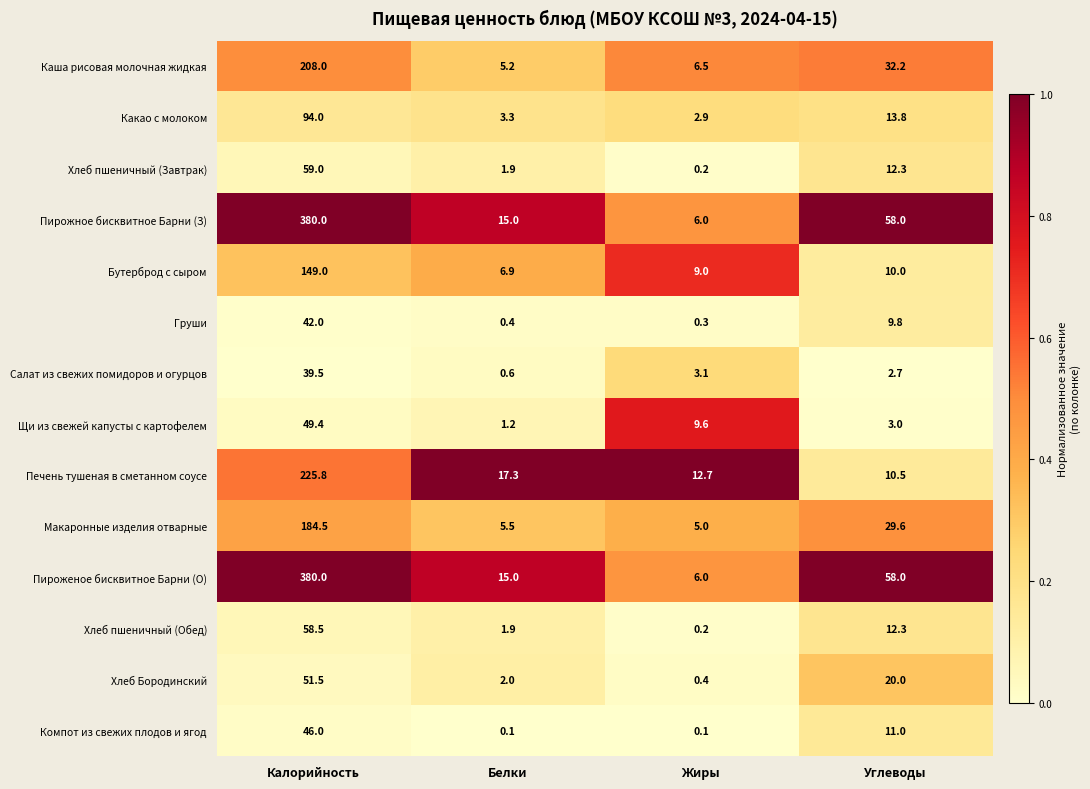

At which label does Груши reach its minimum?

Жиры